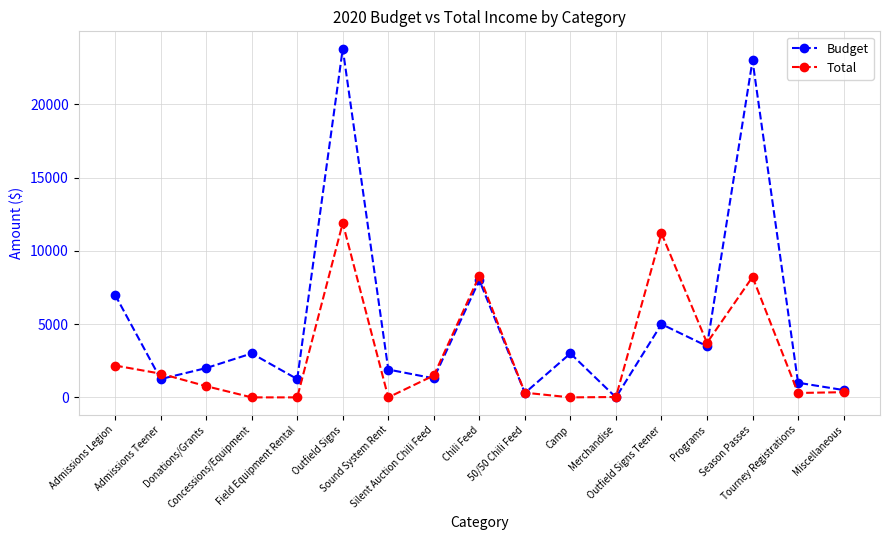

What is the difference between the second highest and minimum values in the Total series?

11200.0